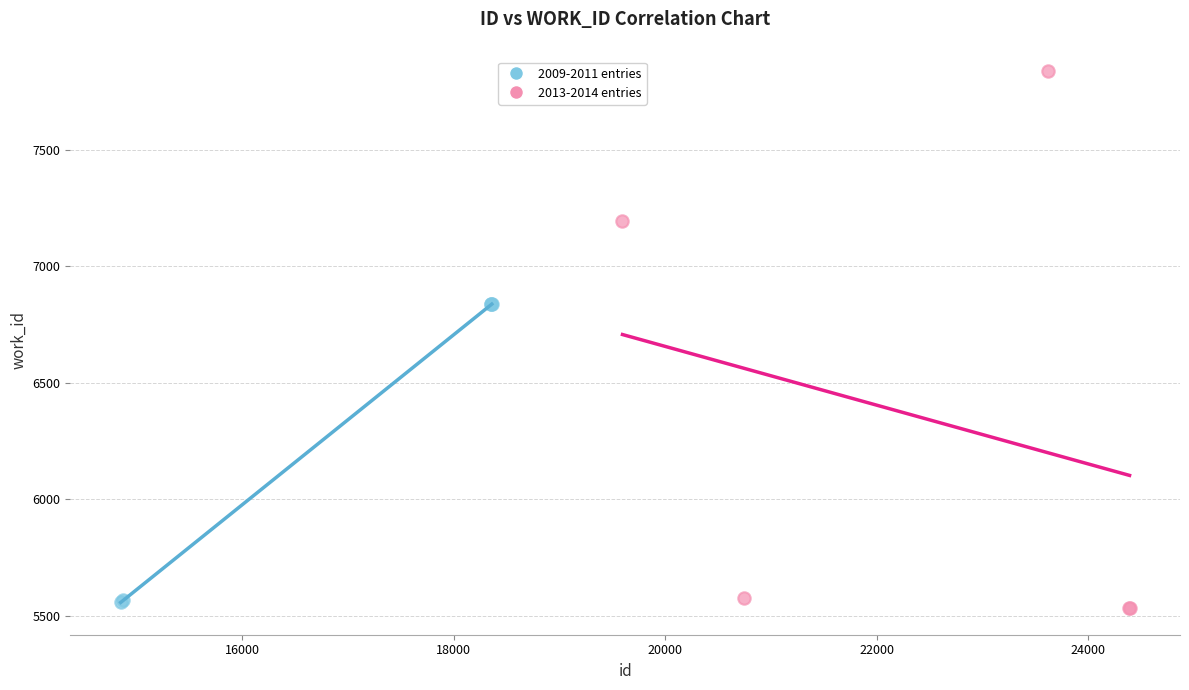

Which series contains the lowest Y value?

2013-2014 entries